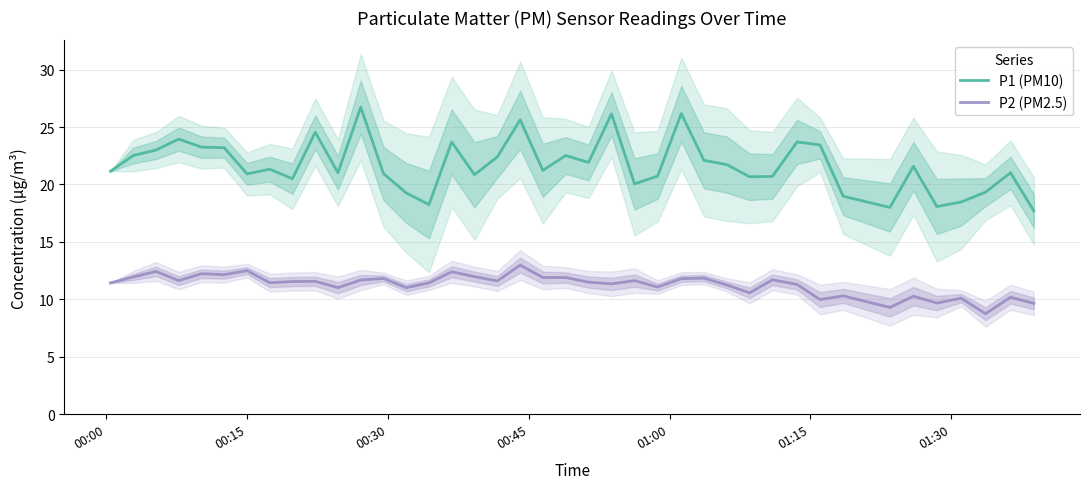

True or false: P1 (PM10) and P2 (PM2.5) cross at least once.

False